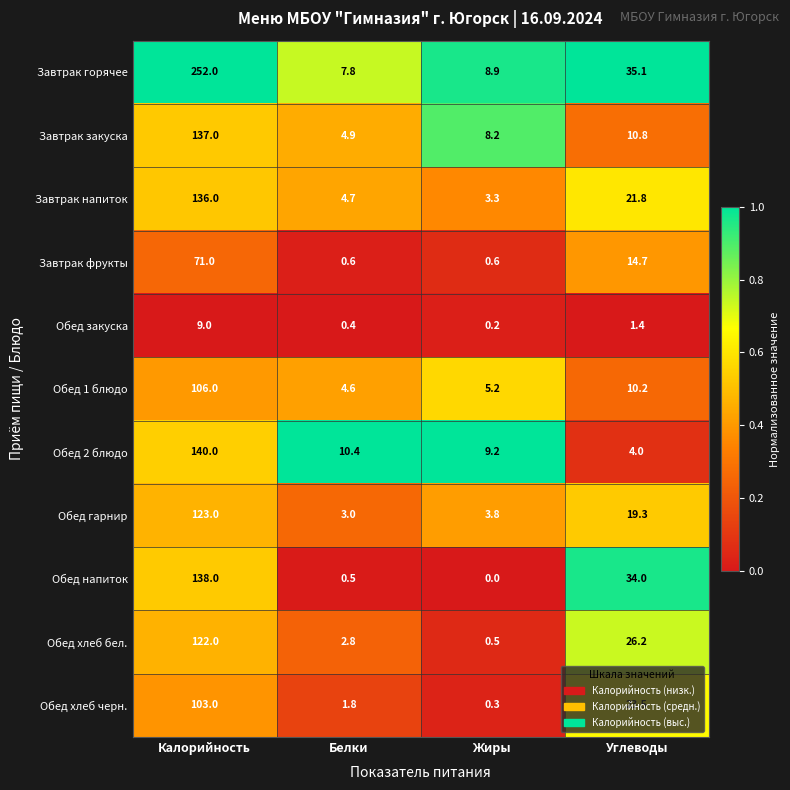

What is the difference between the second highest and second lowest values in the Обед гарнир series?

15.5